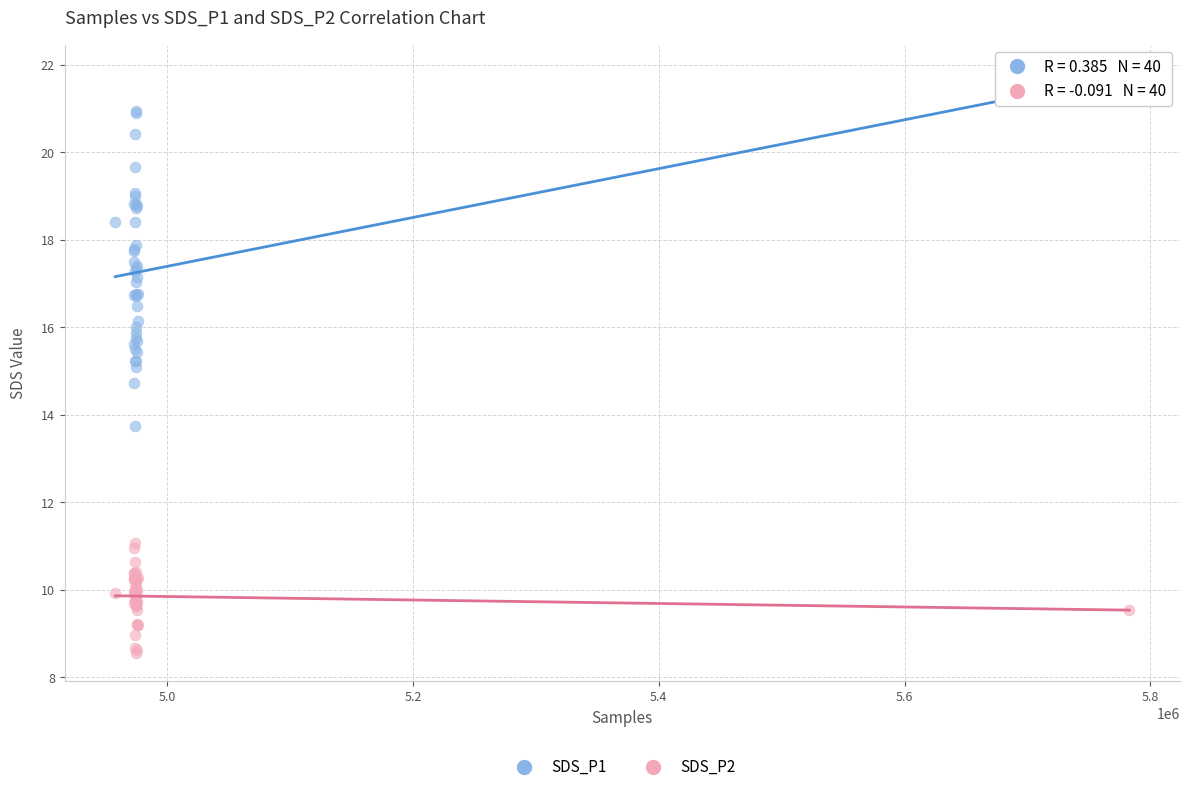

Which series contains the lowest Y value?

SDS_P2